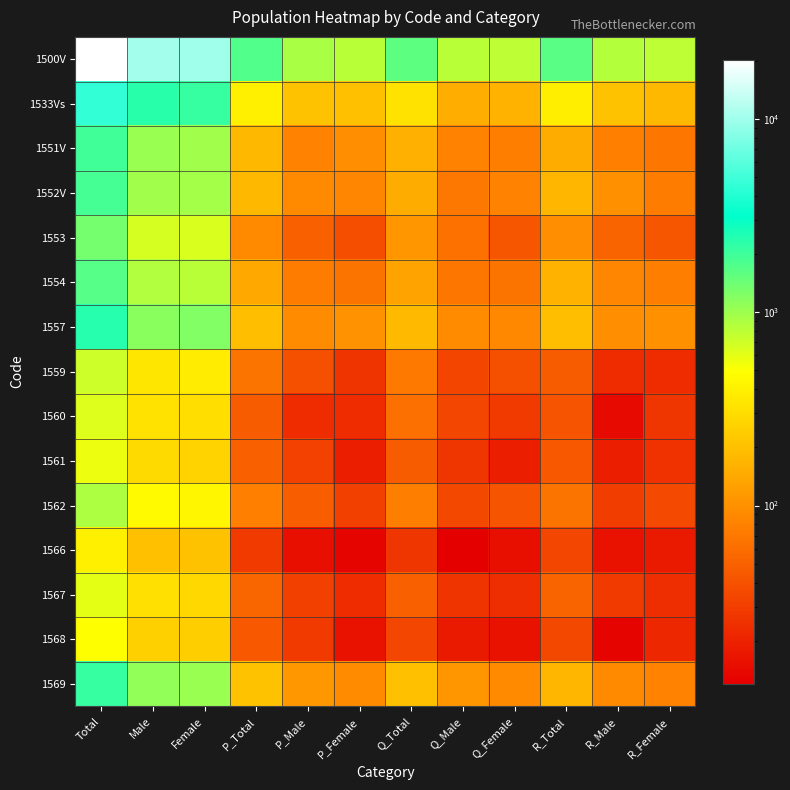

Reading left to right, list all the values displayed in this chart.

1500V: Total=20221	Male=10305	Female=9916	P_Total=1743	P_Male=918	P_Female=825	Q_Total=1613	Q_Male=824	Q_Female=789	R_Total=1638	R_Male=849	R_Female=789
1533Vs: Total=4503	Male=2348	Female=2155	P_Total=402	P_Male=203	P_Female=199	Q_Total=320	Q_Male=153	Q_Female=167	R_Total=382	R_Male=205	R_Female=177
1551V: Total=1982	Male=1018	Female=964	P_Total=177	P_Male=82	P_Female=95	Q_Total=158	Q_Male=83	Q_Female=75	R_Total=147	R_Male=79	R_Female=68
1552V: Total=1913	Male=965	Female=948	P_Total=174	P_Male=89	P_Female=85	Q_Total=149	Q_Male=69	Q_Female=80	R_Total=171	R_Male=98	R_Female=73
1553: Total=1322	Male=671	Female=651	P_Total=89	P_Male=51	P_Female=38	Q_Total=107	Q_Male=64	Q_Female=43	R_Total=95	R_Male=52	R_Female=43
1554: Total=1691	Male=869	Female=822	P_Total=139	P_Male=74	P_Female=65	Q_Total=133	Q_Male=68	Q_Female=65	R_Total=162	R_Male=86	R_Female=76
1557: Total=2399	Male=1165	Female=1234	P_Total=192	P_Male=92	P_Female=100	Q_Total=182	Q_Male=94	Q_Female=88	R_Total=193	R_Male=96	R_Female=97
1559: Total=708	Male=338	Female=370	P_Total=65	P_Male=39	P_Female=26	Q_Total=72	Q_Male=33	Q_Female=39	R_Total=46	R_Male=23	R_Female=23
1560: Total=633	Male=326	Female=307	P_Total=46	P_Male=23	P_Female=23	Q_Total=62	Q_Male=34	Q_Female=28	R_Total=41	R_Male=14	R_Female=27
1561: Total=557	Male=292	Female=265	P_Total=51	P_Male=32	P_Female=19	Q_Total=46	Q_Male=27	Q_Female=19	R_Total=44	R_Male=19	R_Female=25
1562: Total=886	Male=455	Female=431	P_Total=79	P_Male=48	P_Female=31	Q_Total=76	Q_Male=35	Q_Female=41	R_Total=66	R_Male=30	R_Female=36
1566: Total=397	Male=196	Female=201	P_Total=28	P_Male=15	P_Female=13	Q_Total=27	Q_Male=12	Q_Female=15	R_Total=34	R_Male=16	R_Female=18
1567: Total=591	Male=314	Female=277	P_Total=54	P_Male=31	P_Female=23	Q_Total=50	Q_Male=26	Q_Female=24	R_Total=52	R_Male=28	R_Female=24
1568: Total=490	Male=246	Female=244	P_Total=44	P_Male=28	P_Female=16	Q_Total=34	Q_Male=18	Q_Female=16	R_Total=35	R_Male=13	R_Female=22
1569: Total=2149	Male=1102	Female=1047	P_Total=203	P_Male=111	P_Female=92	Q_Total=197	Q_Male=108	Q_Female=89	R_Total=170	R_Male=90	R_Female=80